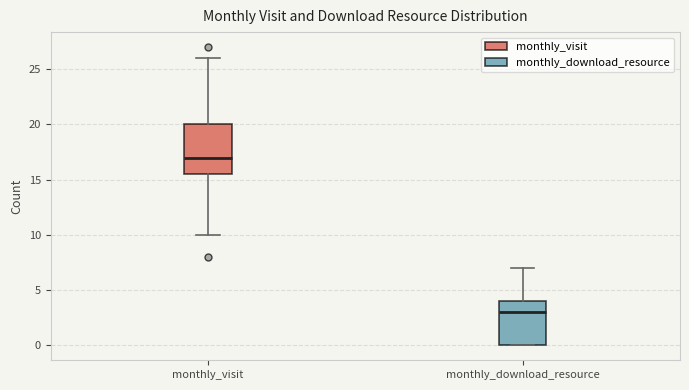

Which box is the tallest, from its lower edge to its upper edge?

monthly_visit